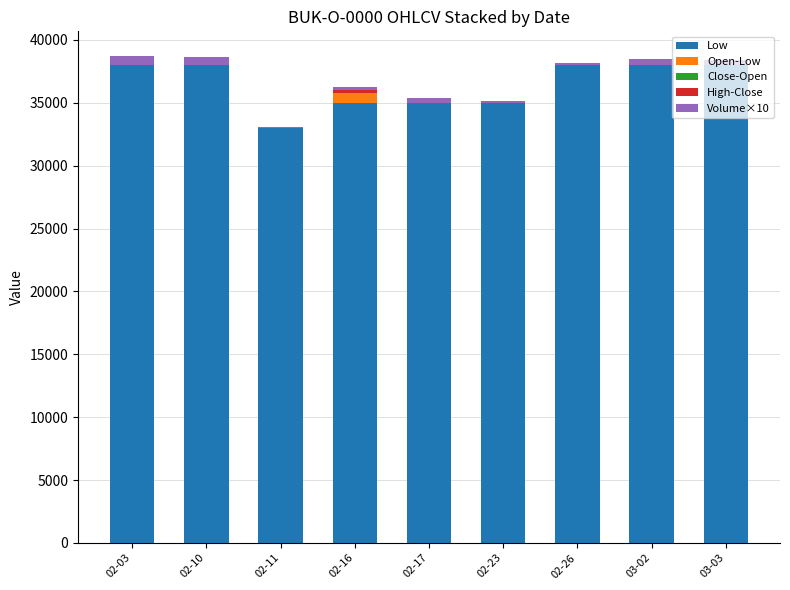

True or false: High-Close has a value of 93 at 03-03.

False